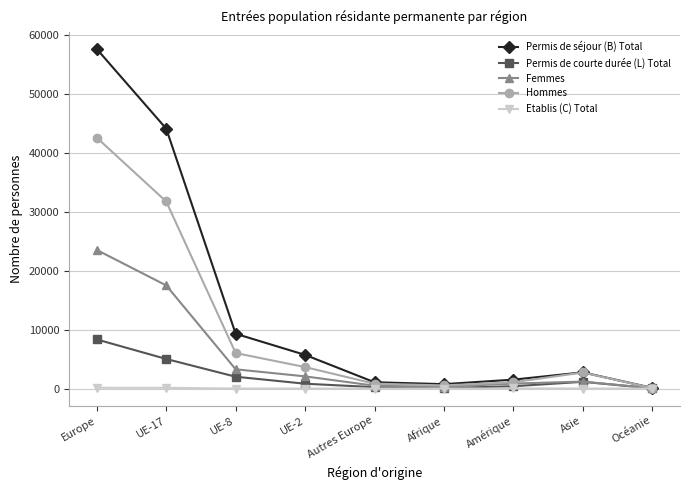

At UE-17, list the series in order from smallest to largest.

Etablis (C) Total, Permis de courte durée (L) Total, Femmes, Hommes, Permis de séjour (B) Total